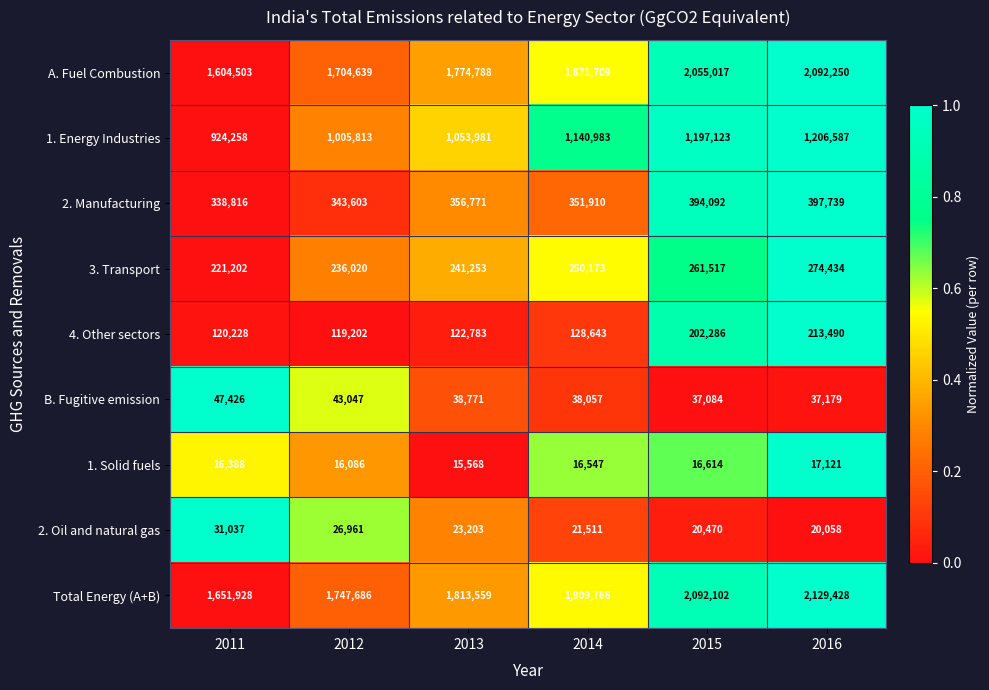

List the labels in order of 1. Energy Industries value, largest first.

2016, 2015, 2014, 2013, 2012, 2011